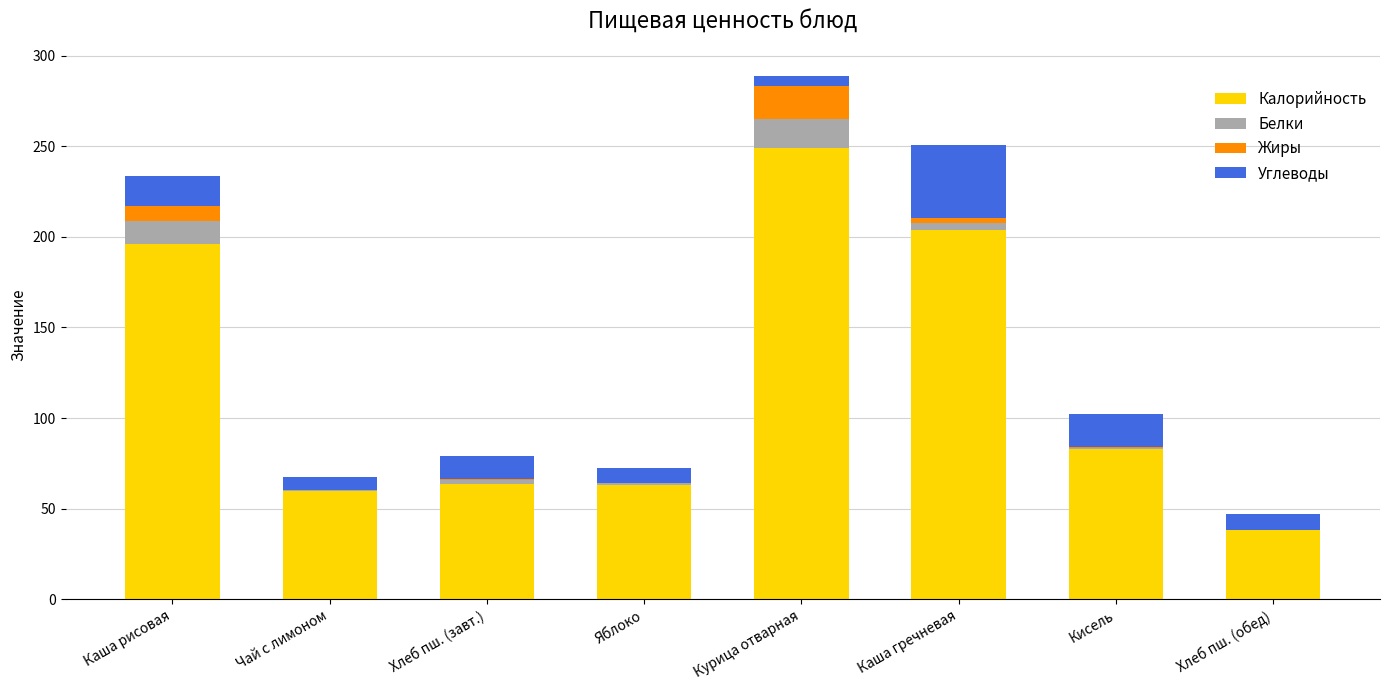

What is the highest value of the Калорийность series?

249.2